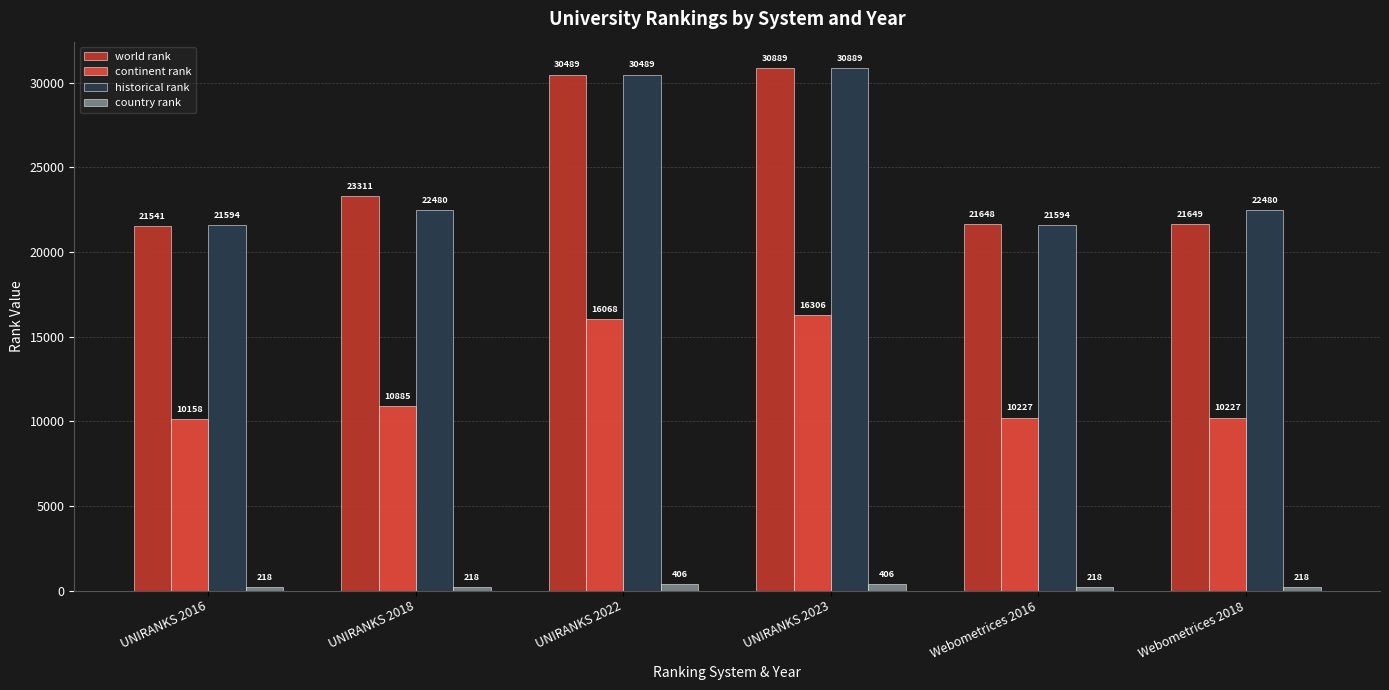

At how many categories does at least one series exceed 18328?

6